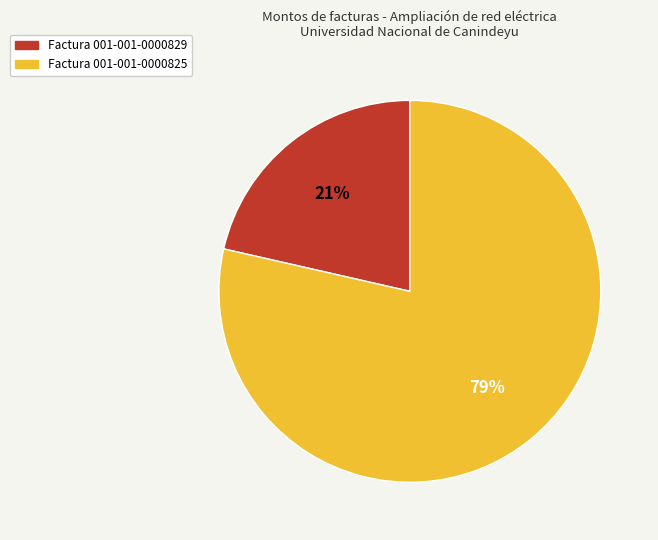

Is there any slice that represents more than half of the pie?

Yes